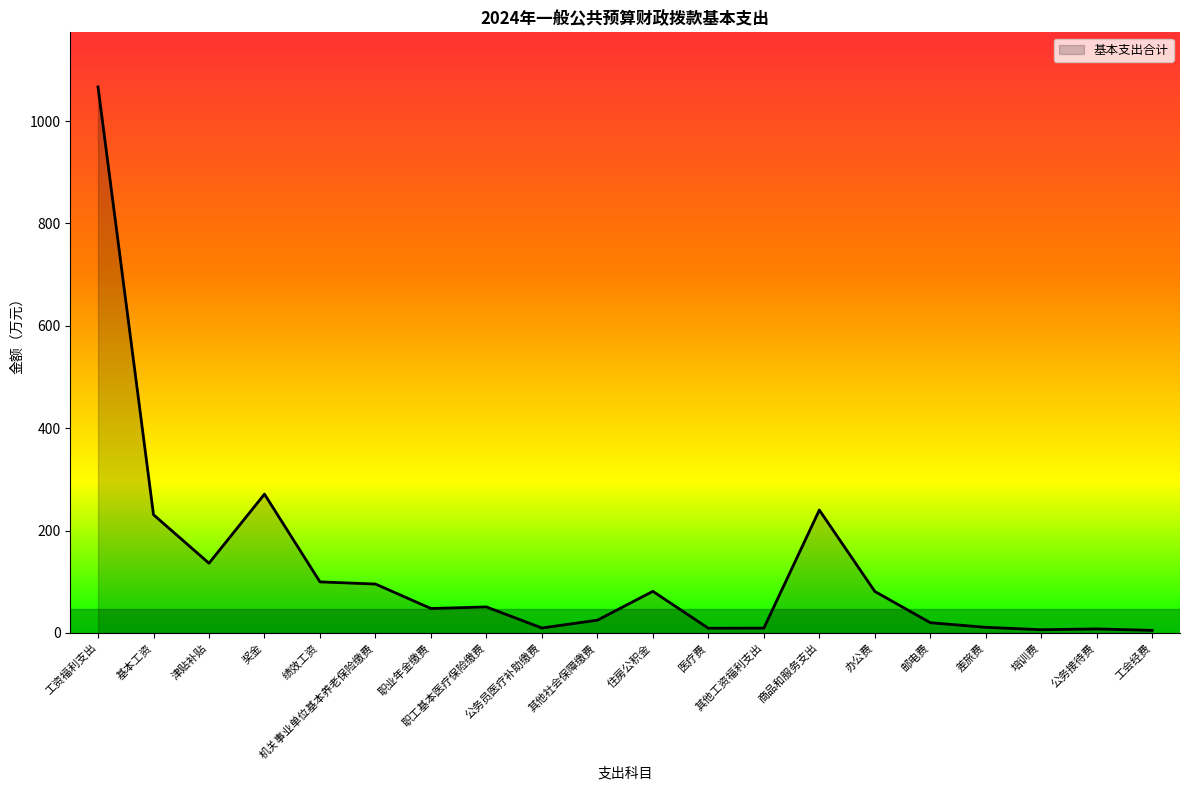

What is the average value?

125.2